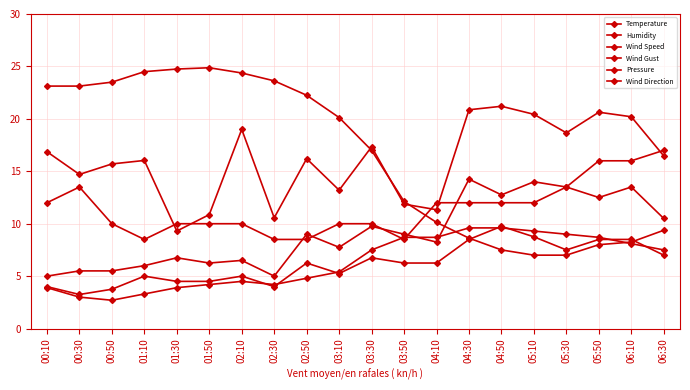

The Wind Gust series shows 7.8 at 03:10. True or false?

True